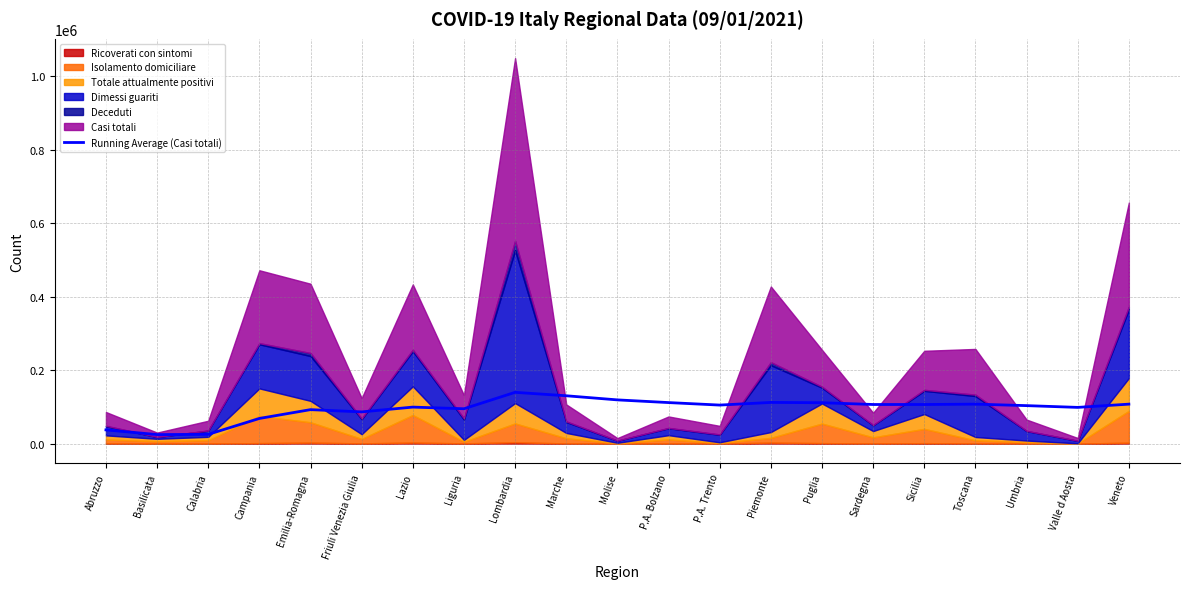

What is the average value?

94733.4